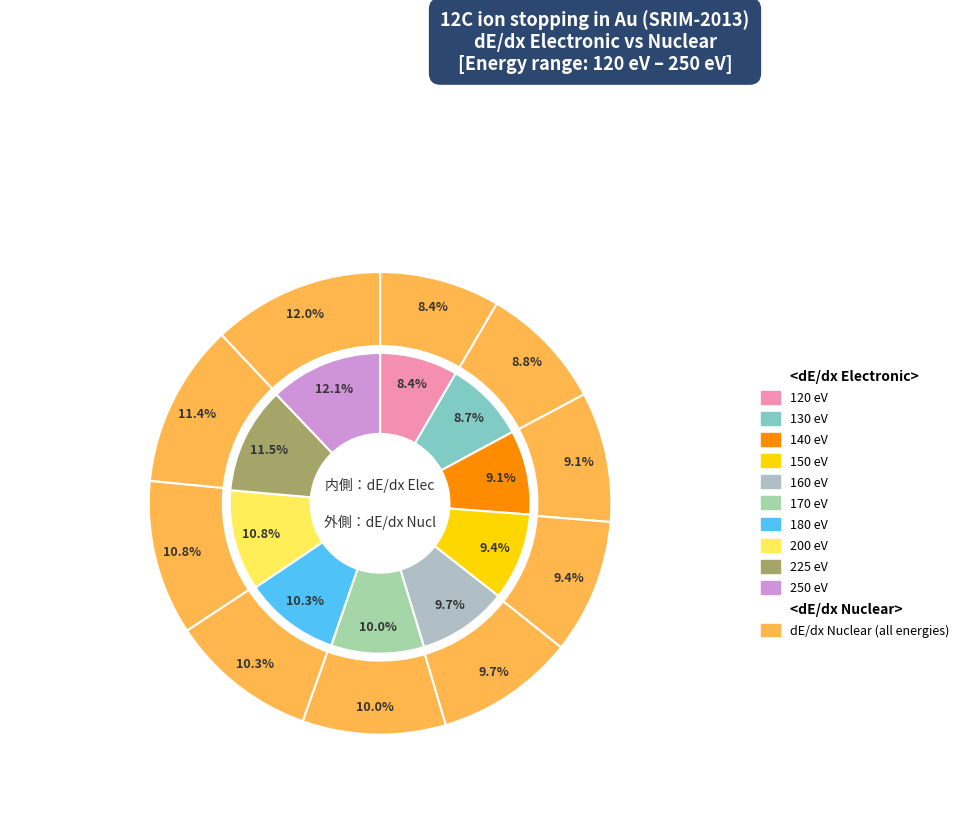

Between 250 eV and 225 eV, which is larger?

250 eV